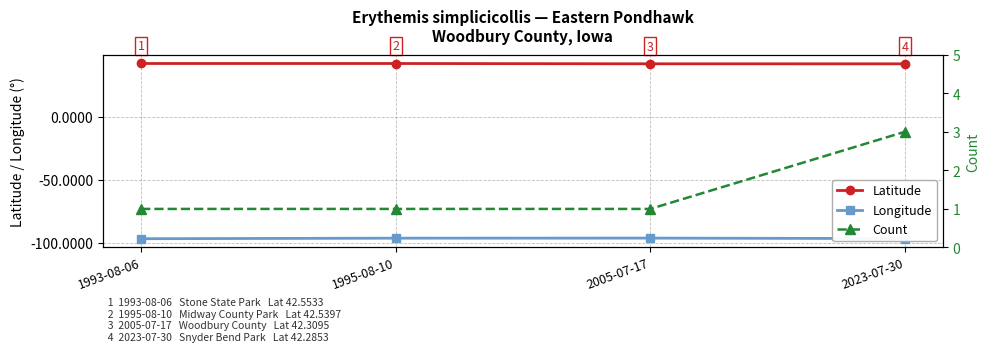

True or false: Longitude and Count cross at least once.

False